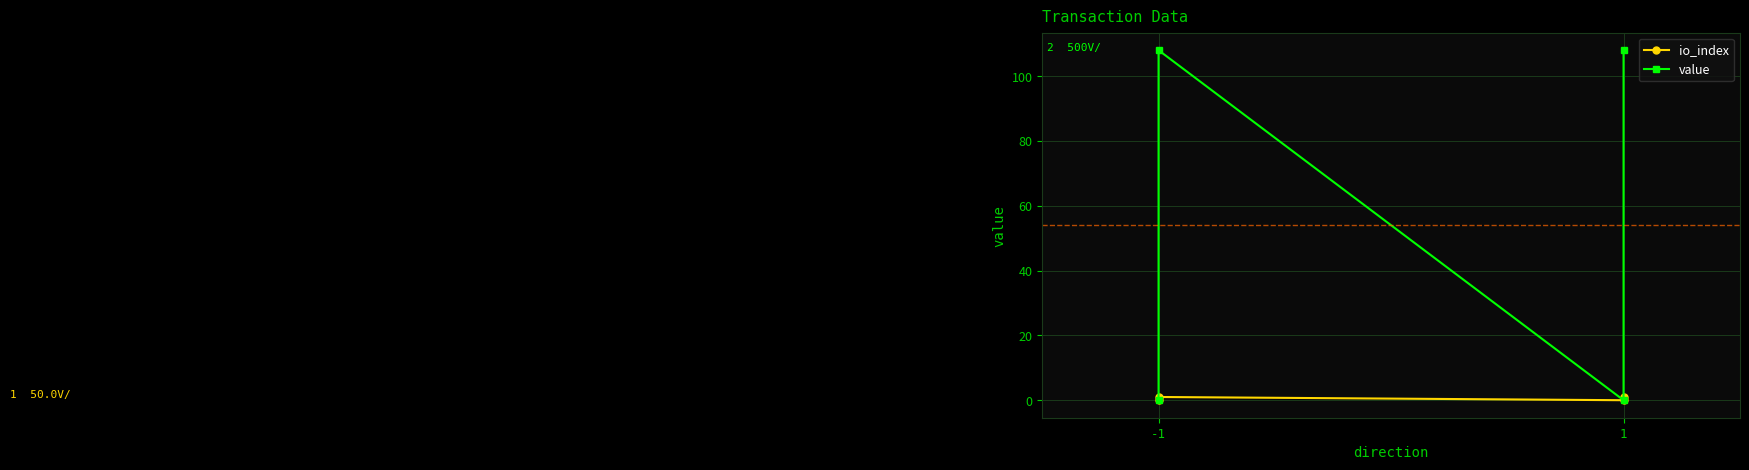

At which category does value reach its first local peak?

-1